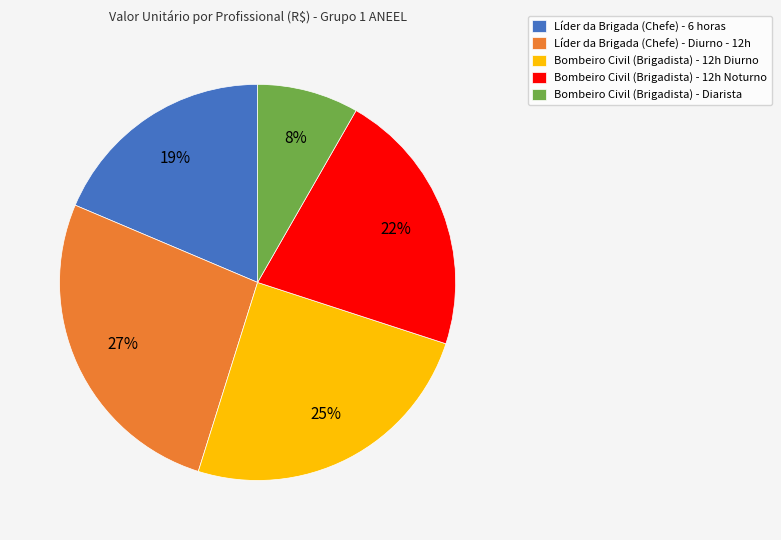

Is there any slice that represents more than half of the pie?

No